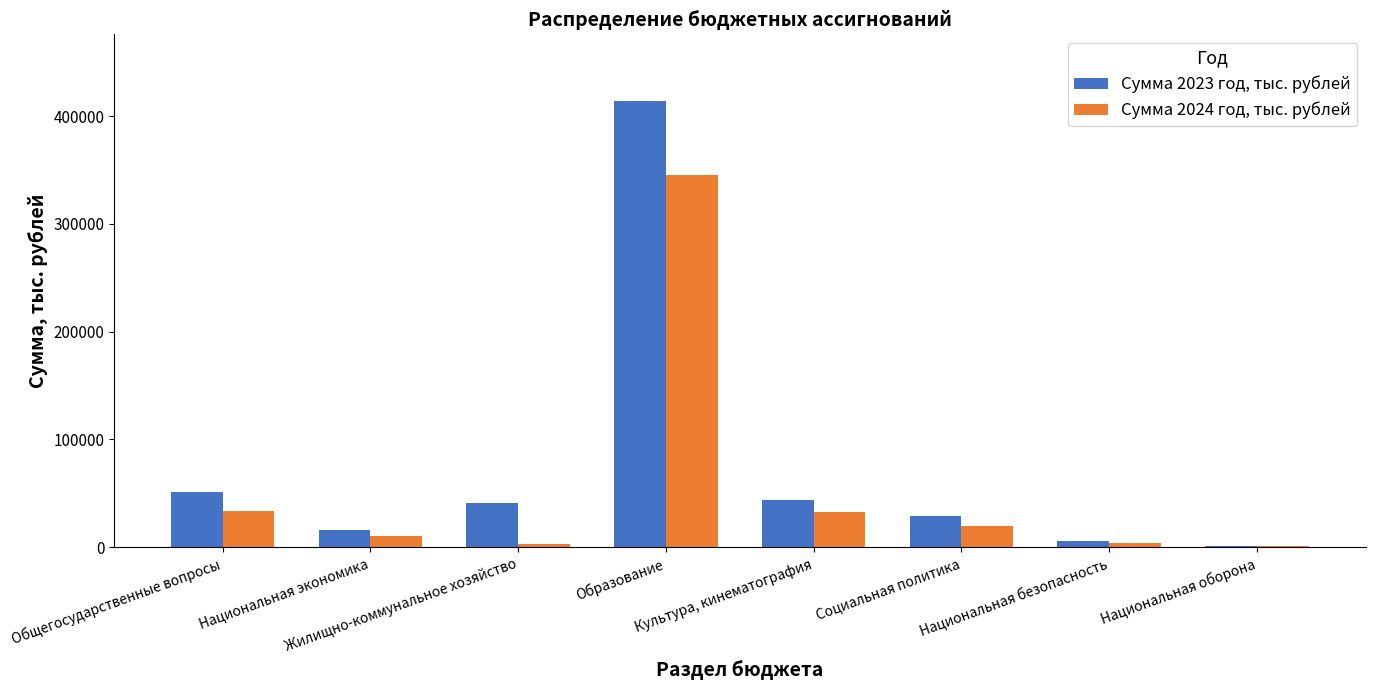

What is the sum of all Сумма 2024 год, тыс. рублей values?

450105.3